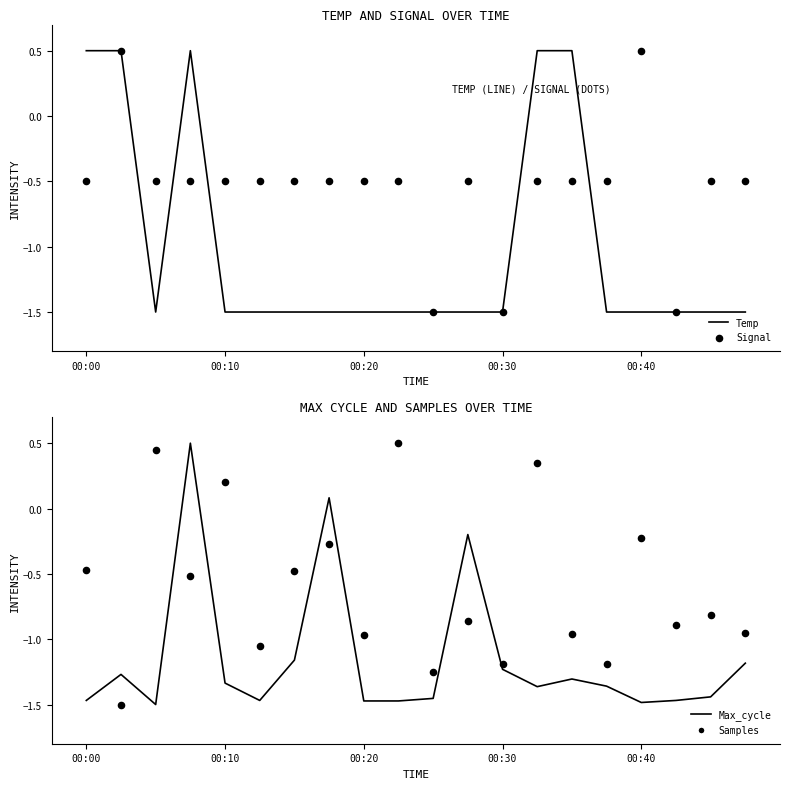

Which series contains the lowest Y value?

Temp